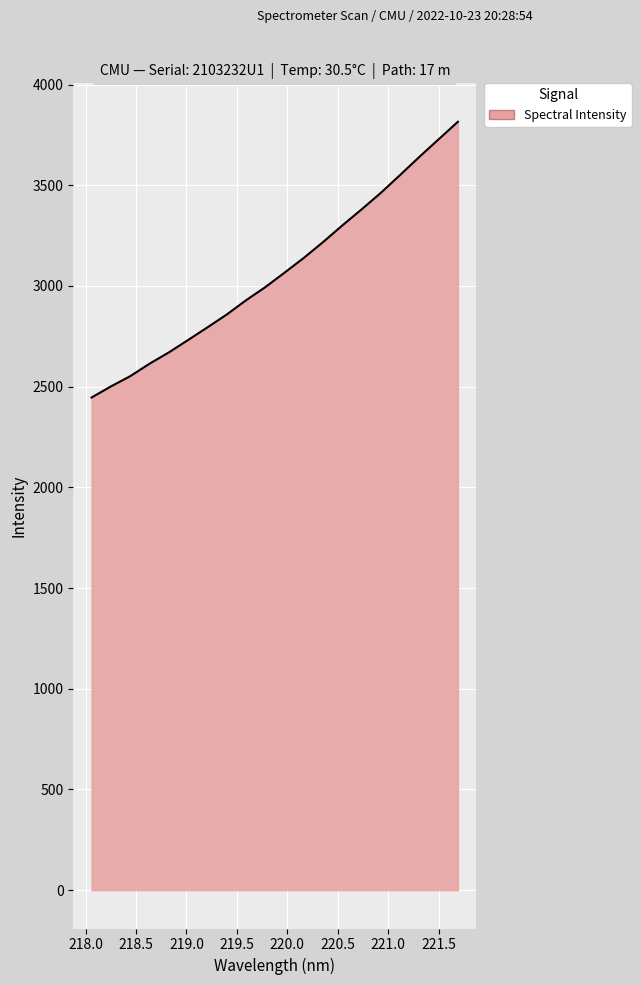

What is the difference between the maximum and minimum values?

1369.2